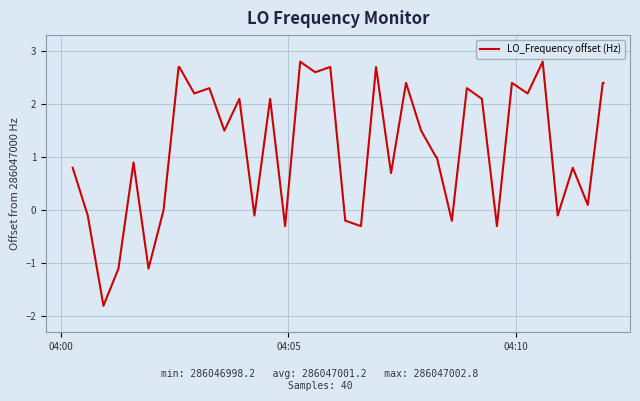

What is the difference between the maximum and minimum values?

4.6